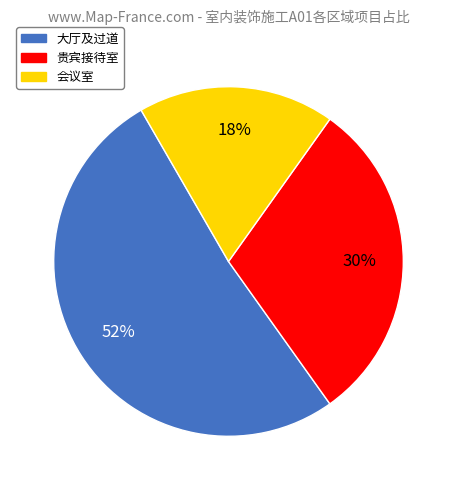

What is the smallest slice in the pie chart?

会议室